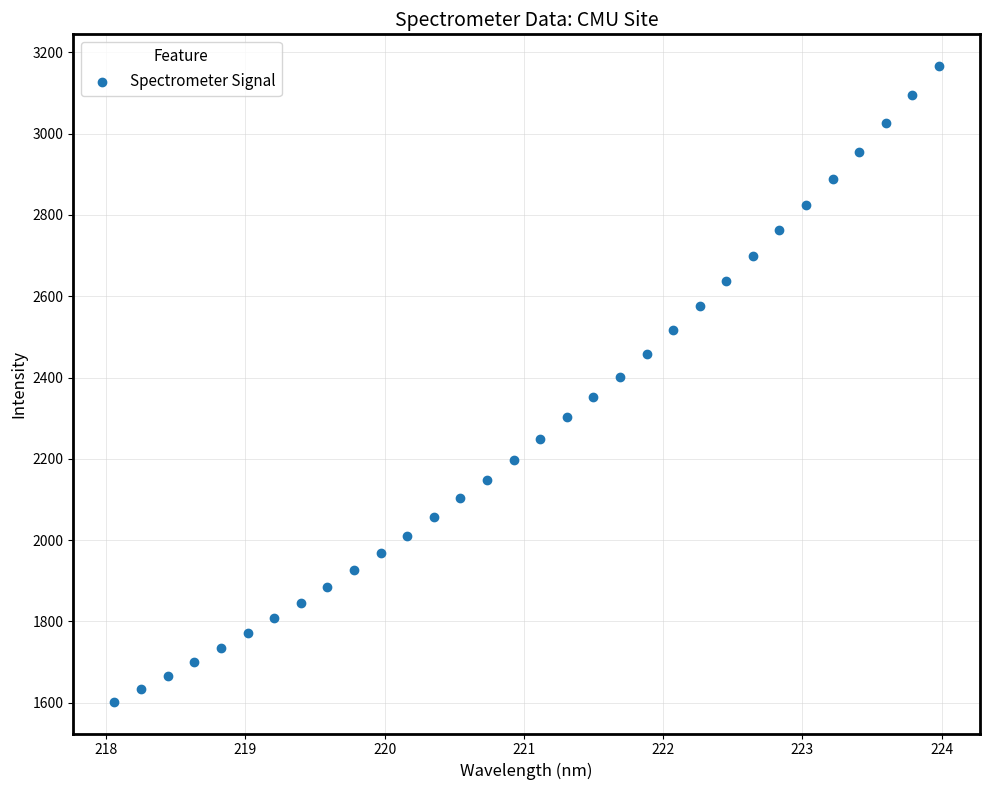

What is the range of X values (max minus min)?

5.9